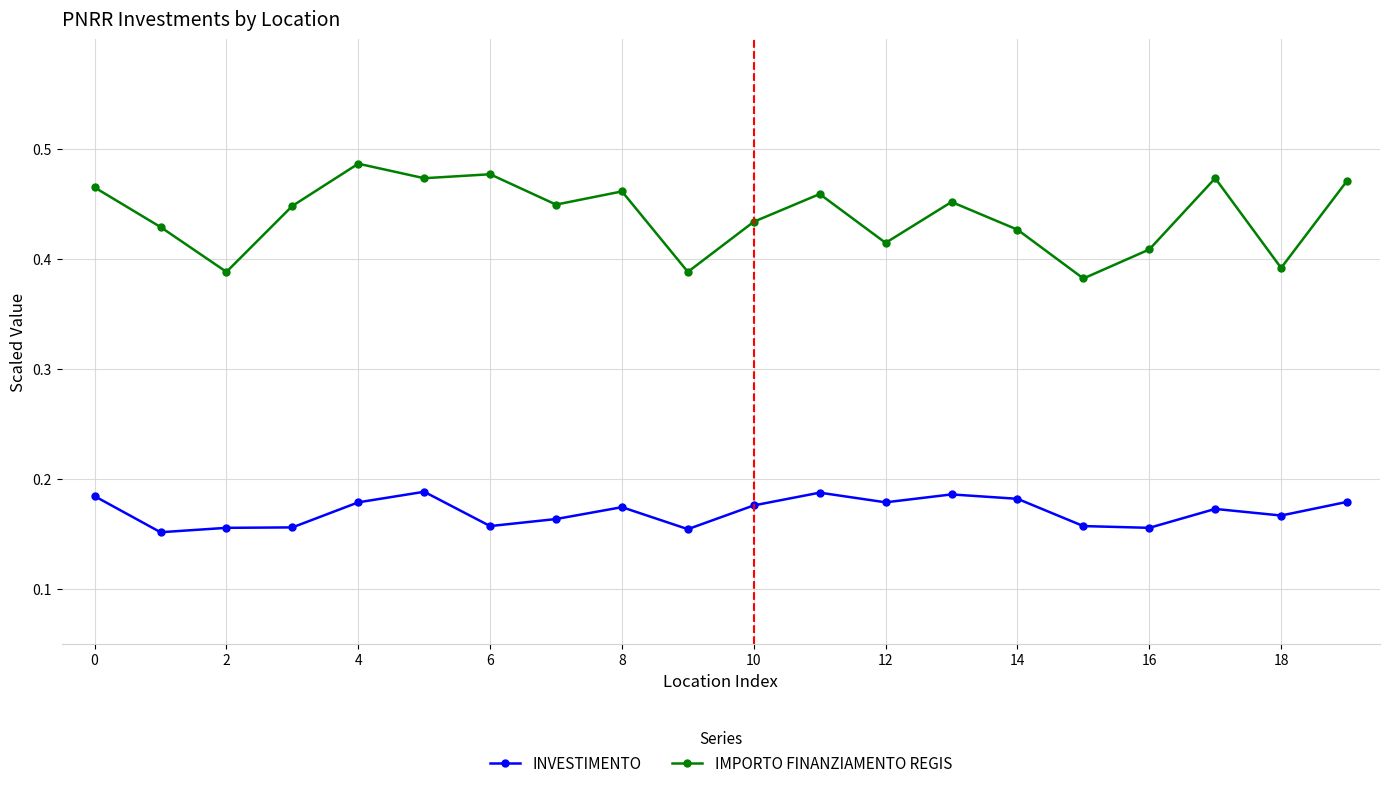

Which series has the largest range (max minus min)?

IMPORTO FINANZIAMENTO REGIS